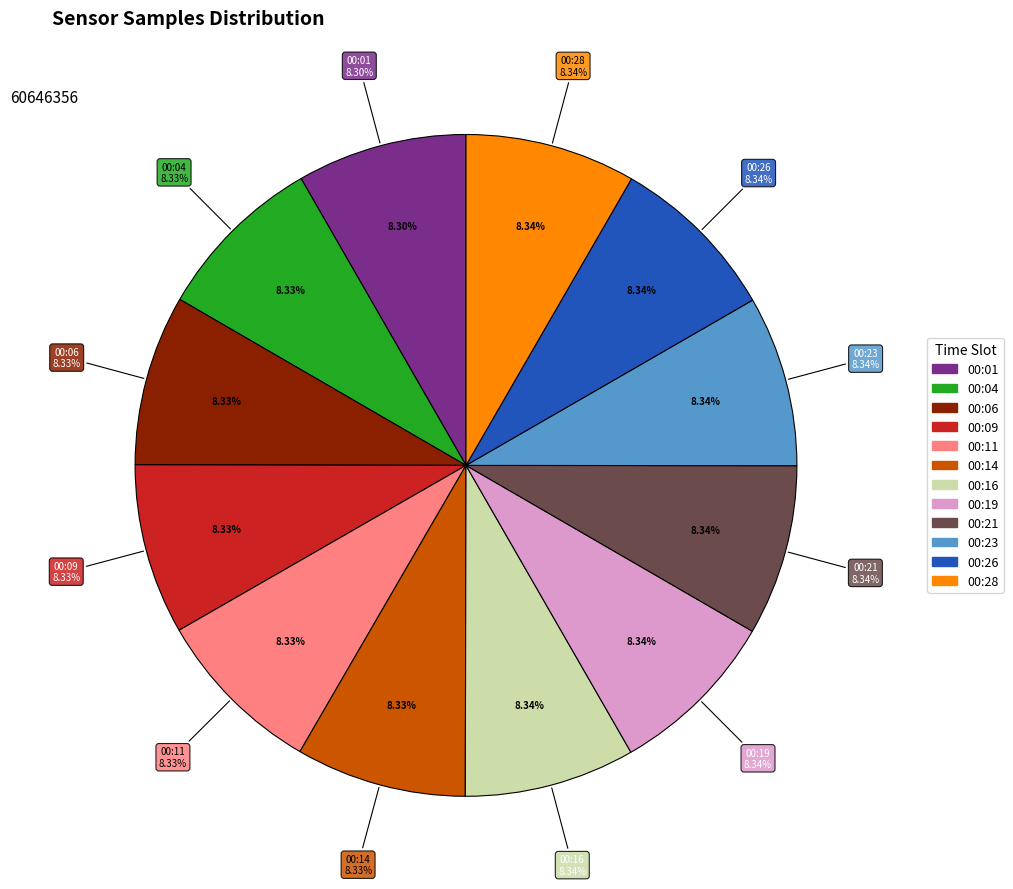

To the nearest percent, what portion does 00:04 represent?

8%